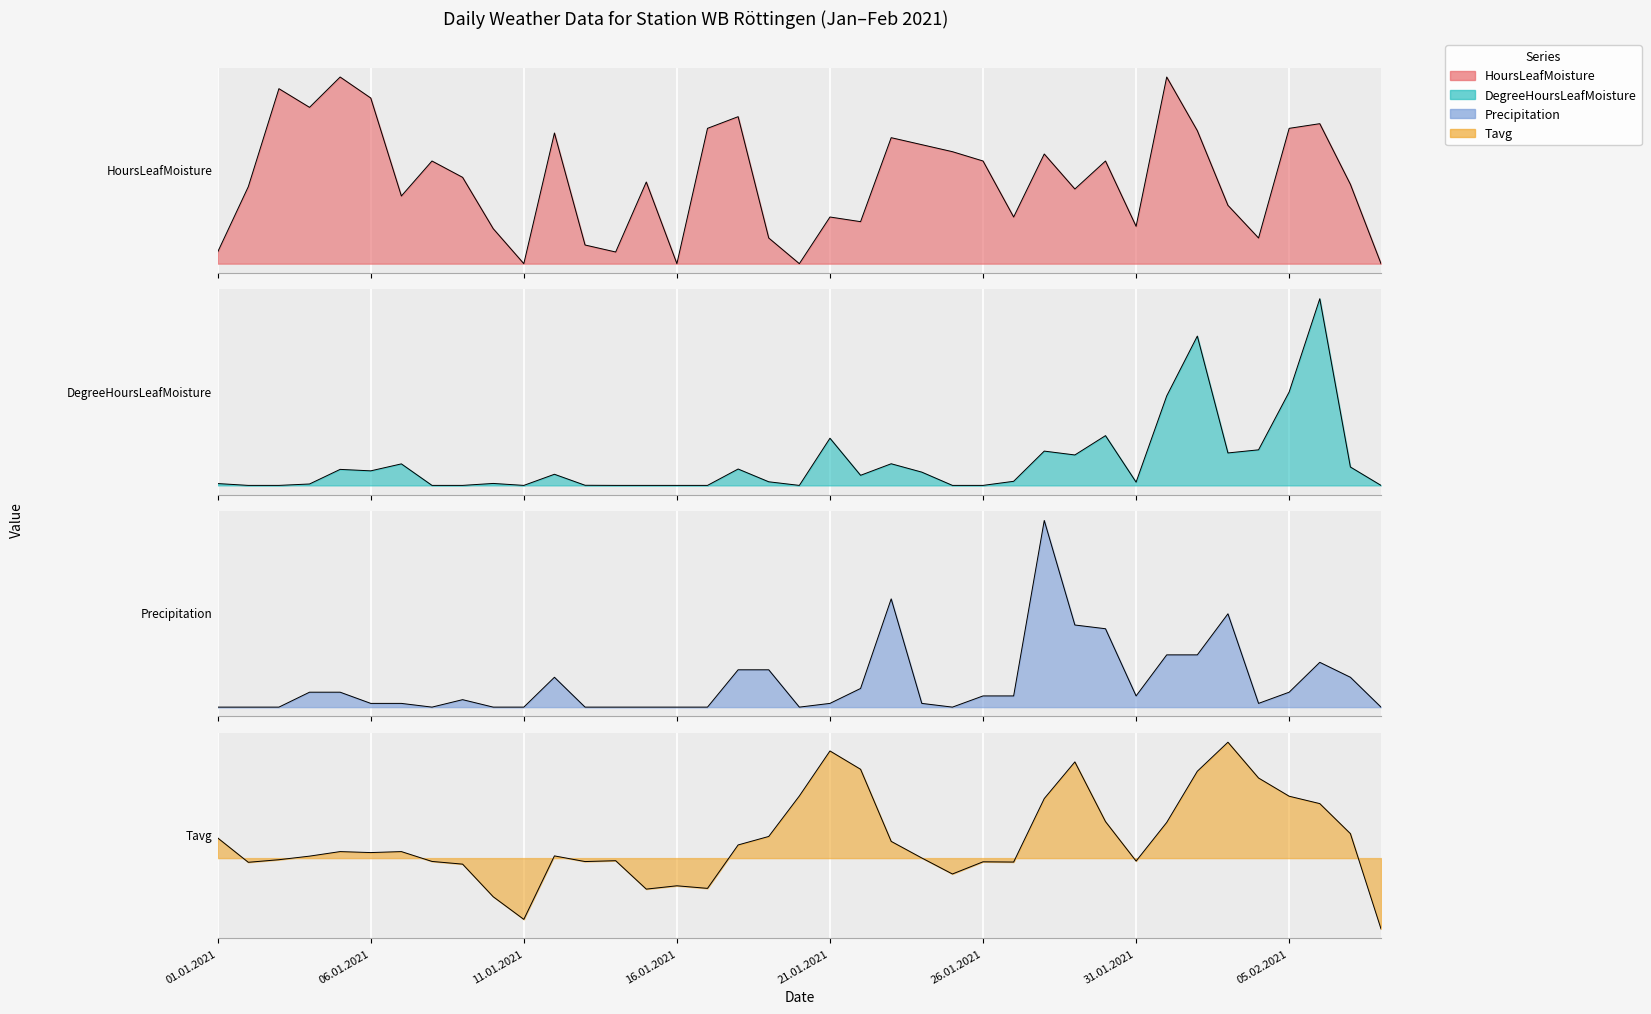

What are all the series names shown in the legend?

HoursLeafMoisture, DegreeHoursLeafMoisture, Precipitation, Tavg